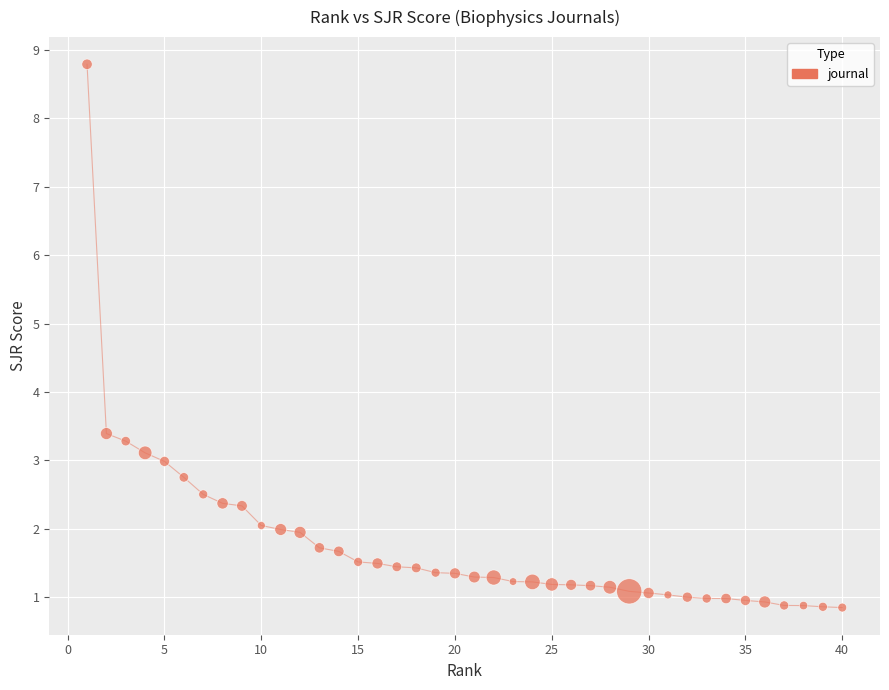

What Y value in the scatter plot is closest to 4?

3.4